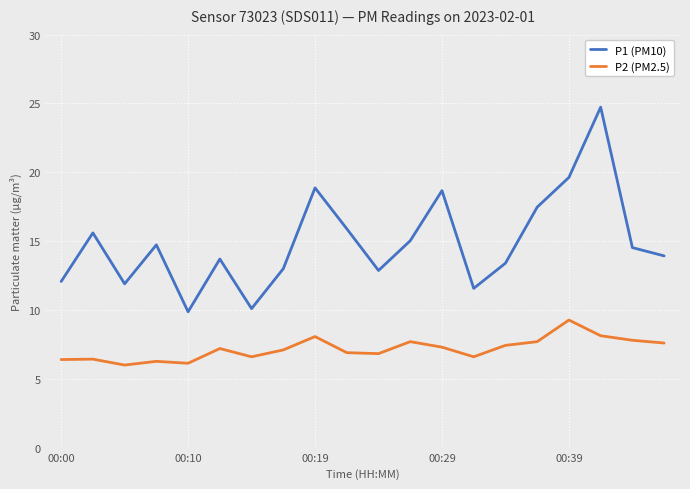

True or false: P1 (PM10) and P2 (PM2.5) cross at least once.

False